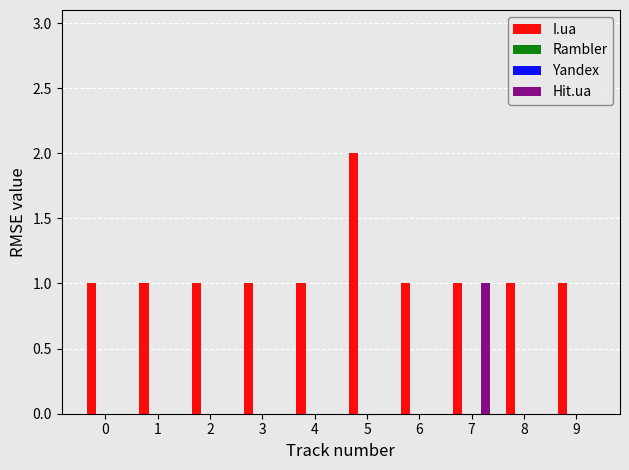

Reading right to left, extract all data points from this chart.

I.ua: 1	1	1	1	2	1	1	1	1	1
Rambler: 0	0	0	0	0	0	0	0	0	0
Yandex: 0	0	0	0	0	0	0	0	0	0
Hit.ua: 0	0	1	0	0	0	0	0	0	0